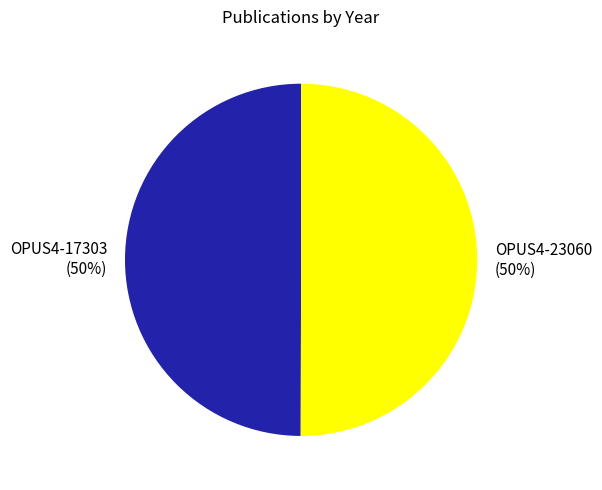

How many slices are in this pie chart?

2